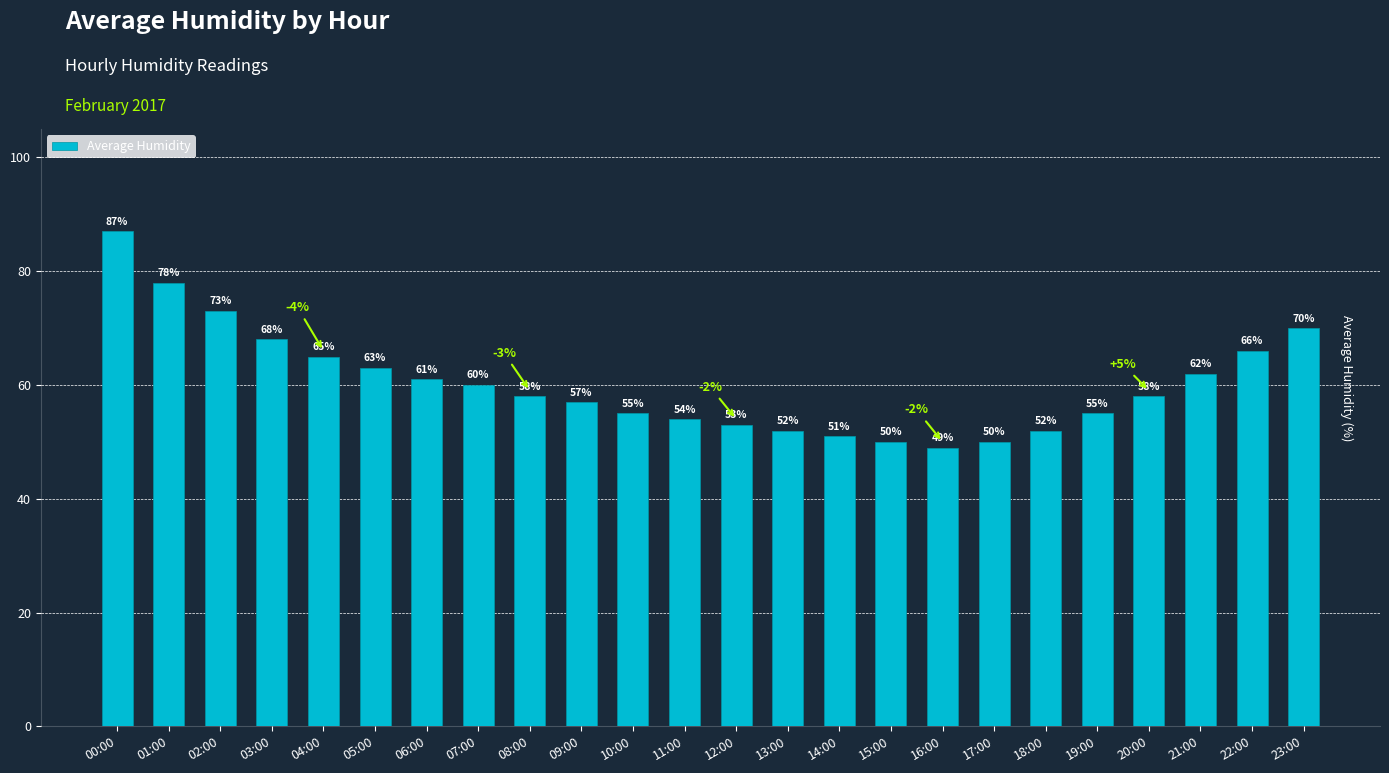

What is the label of the 15th bar from the left?

14:00